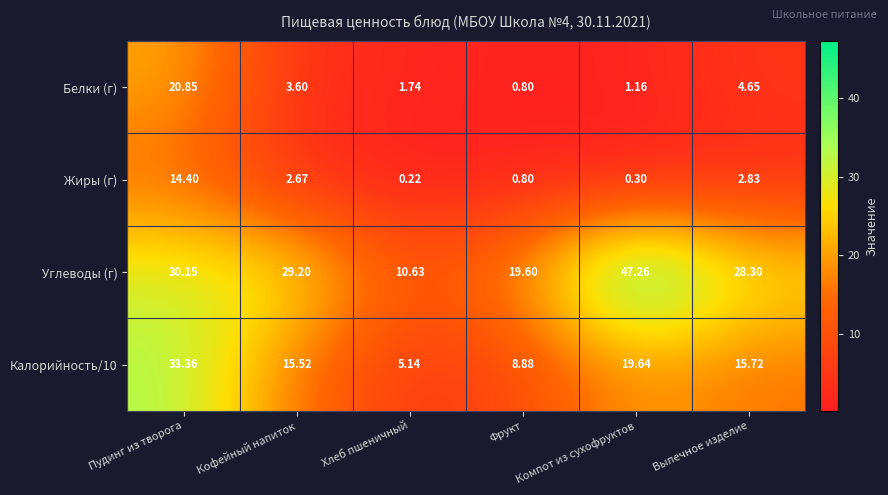

At which label is Жиры (г) closest to 7?

Выпечное изделие